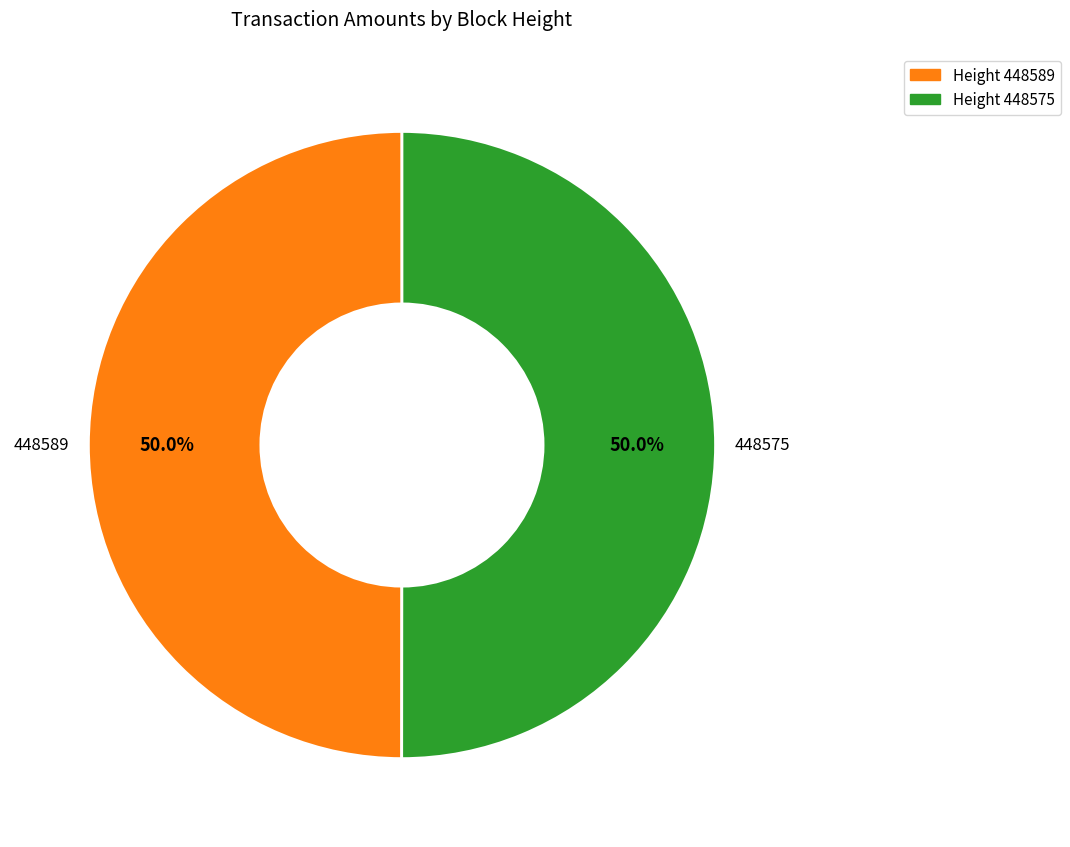

What is the ratio of the value at Height 448589 to the value at Height 448575?

1.0